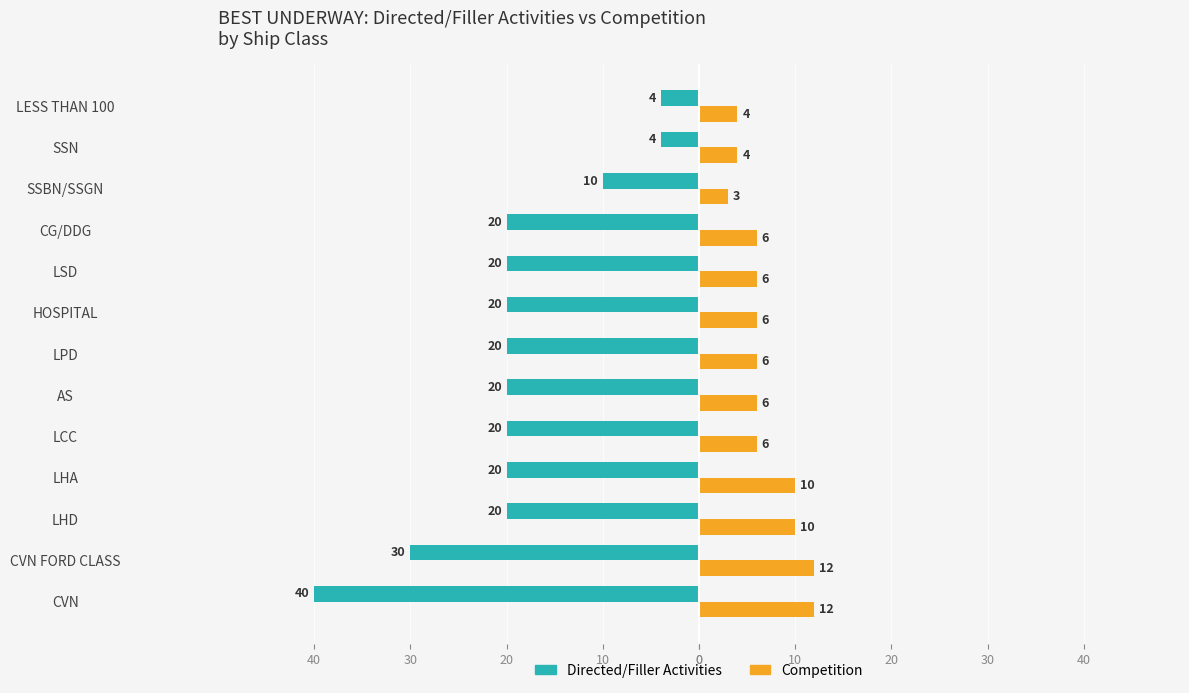

What is the label of the 3rd bar from the right?

SSBN/SSGN